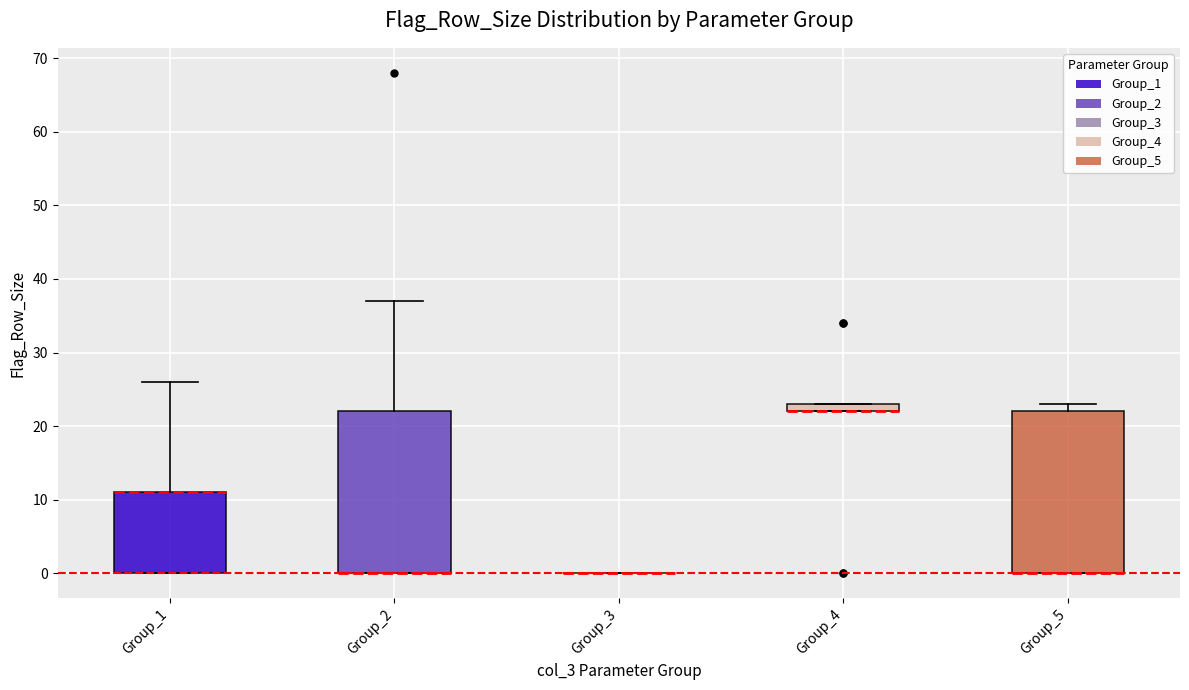

Where is the upper edge of the box for Group_4 on the y-axis? The values are not printed on the chart, so give them approximately, as read against the axis.

23